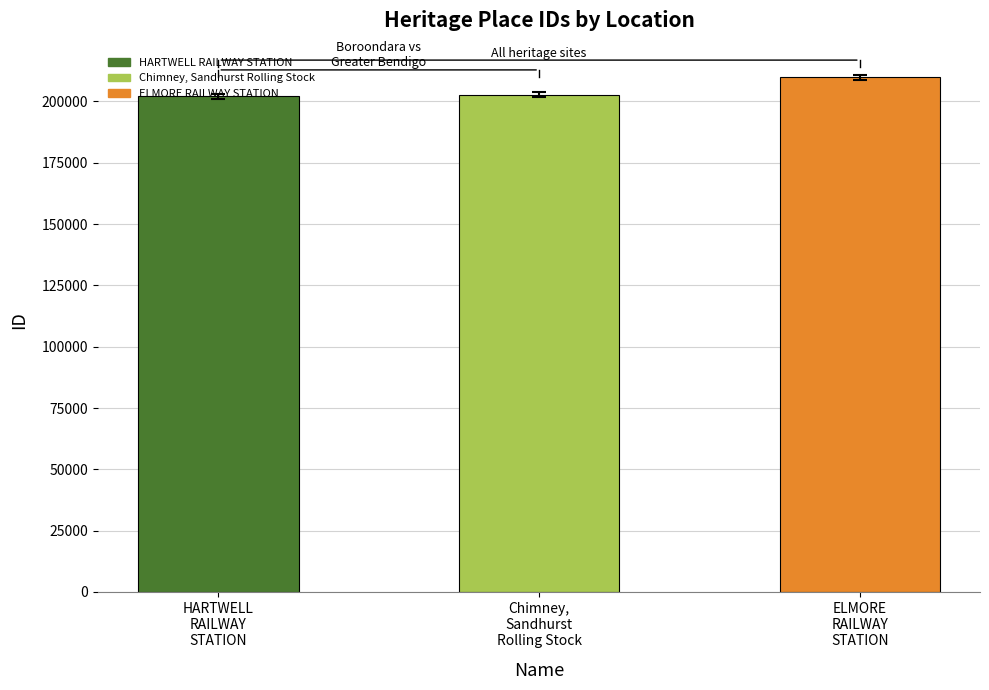

True or false: the data shows 328271 at HARTWELL
RAILWAY
STATION.

False